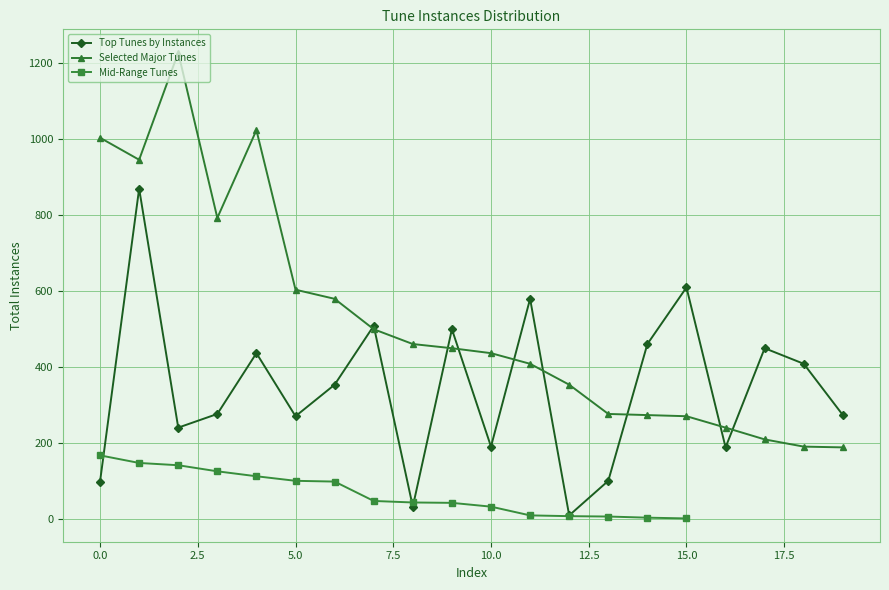

What is the highest value of the Top Tunes by Instances series?

870